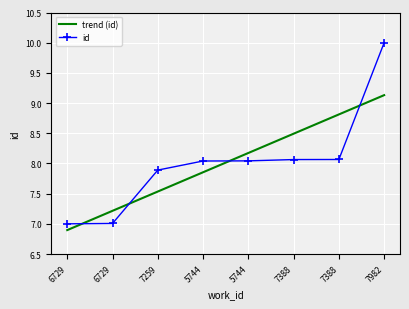

True or false: the data has more than 2 interior local peaks.

False